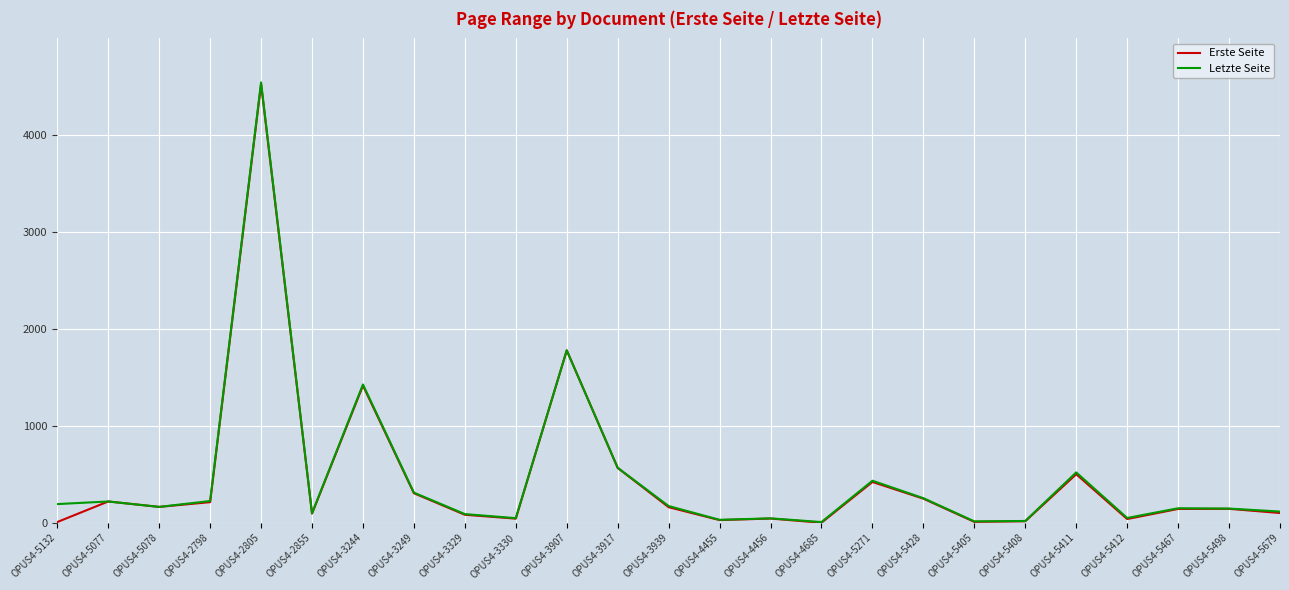

Between OPUS4-3330 and OPUS4-5271, which series saw the biggest shift?

Letzte Seite